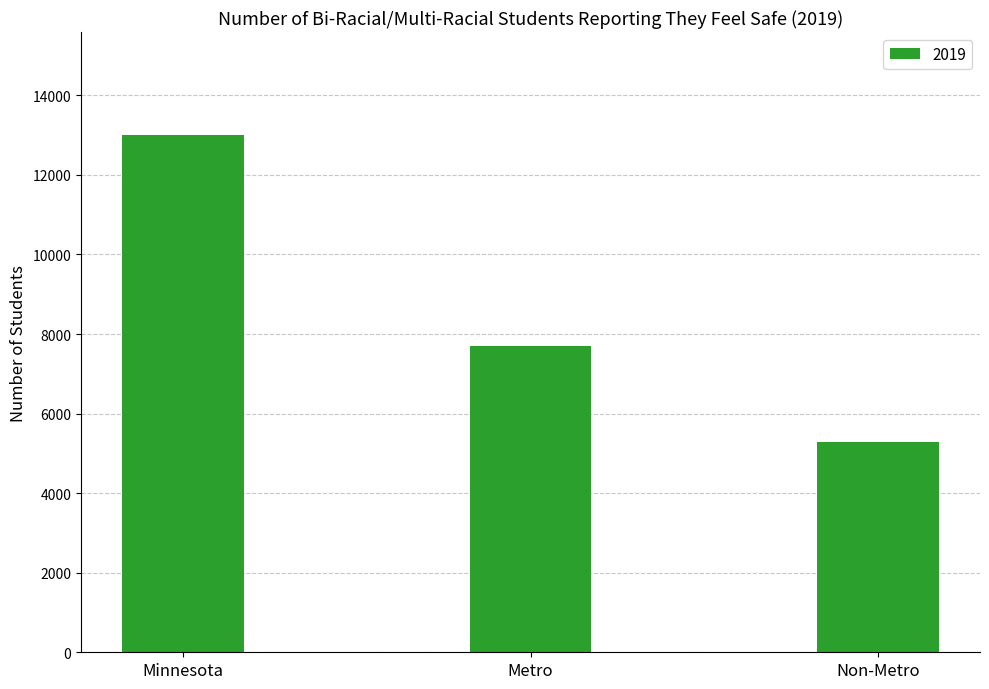

How many bars are there in total?

3